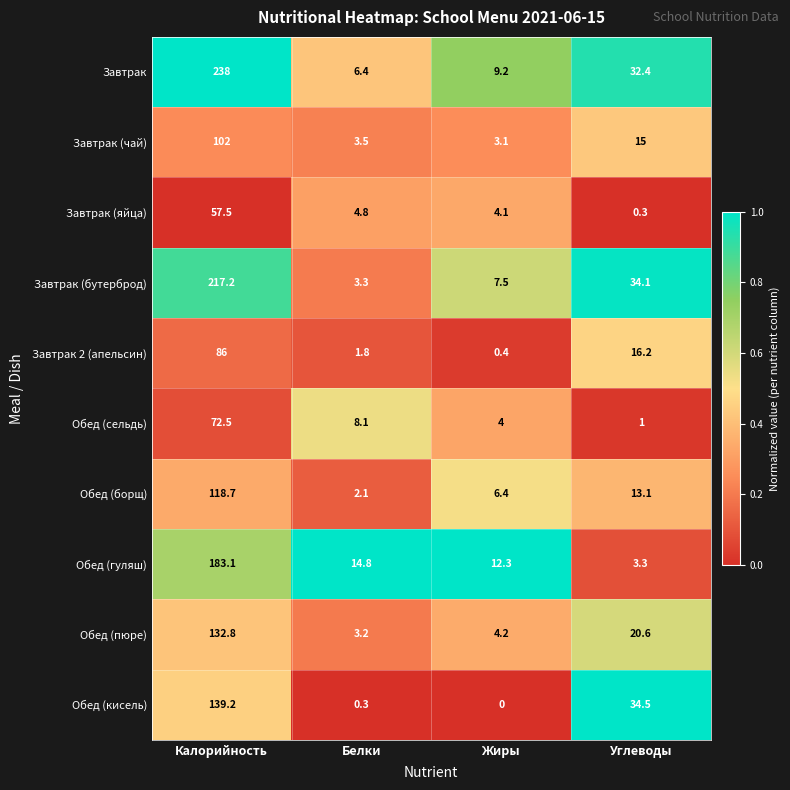

What is the difference between the Обед (борщ) values at Жиры and Углеводы?

6.7